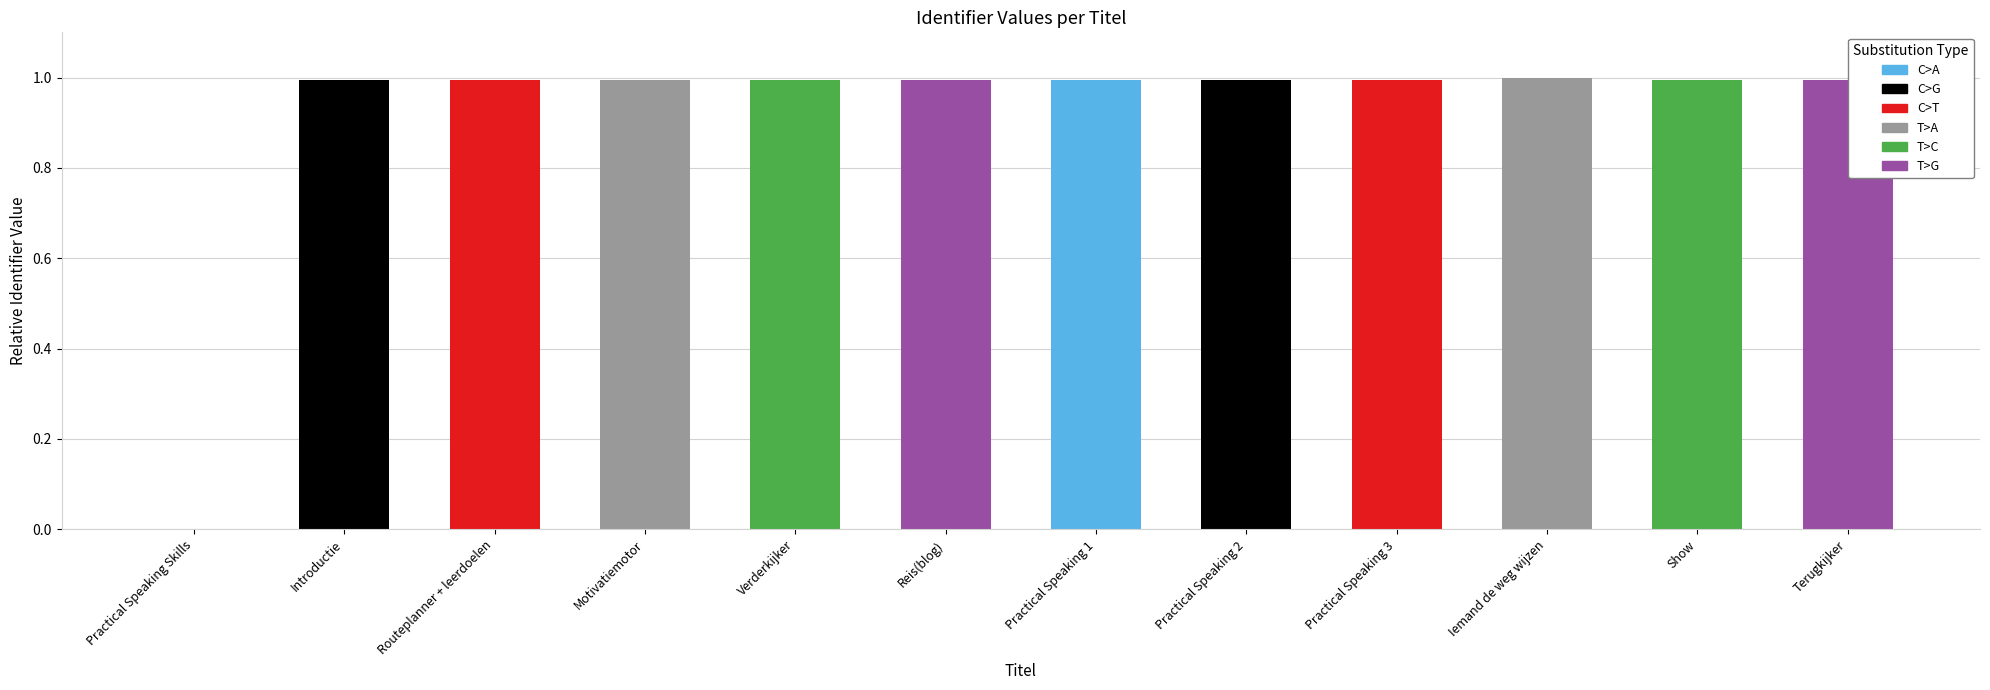

What is the change in value from Practical Speaking Skills to Practical Speaking 1?

+1.0